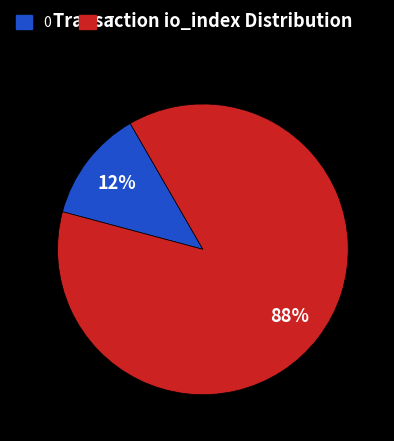

To the nearest percent, what is the average slice percentage?

50%